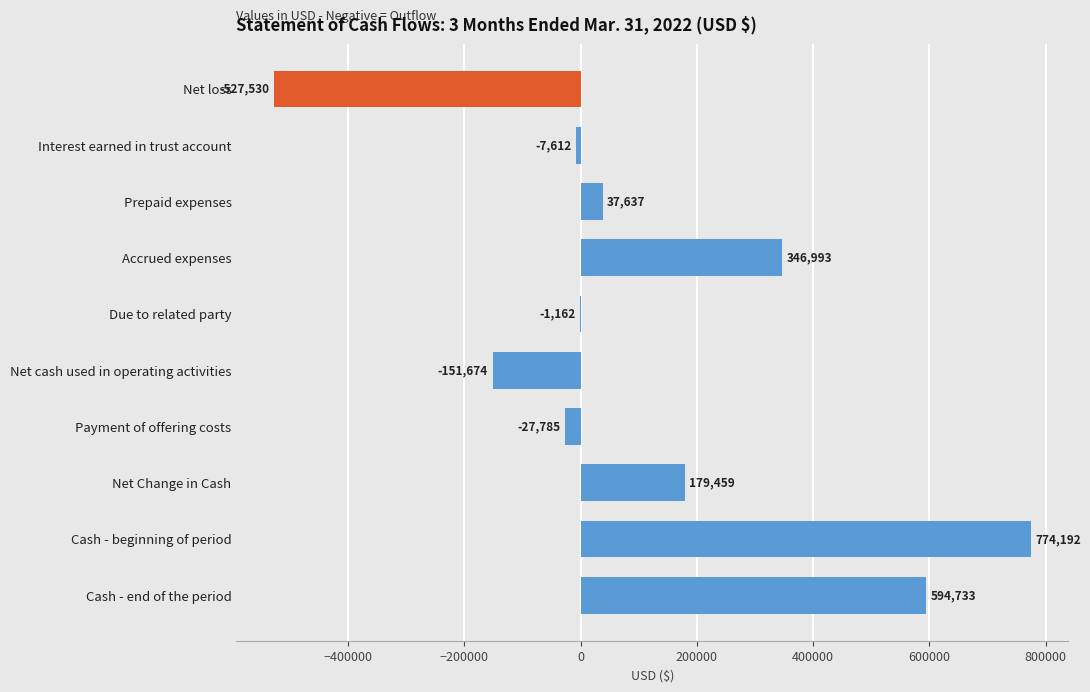

What is the sum of all values?

1217251